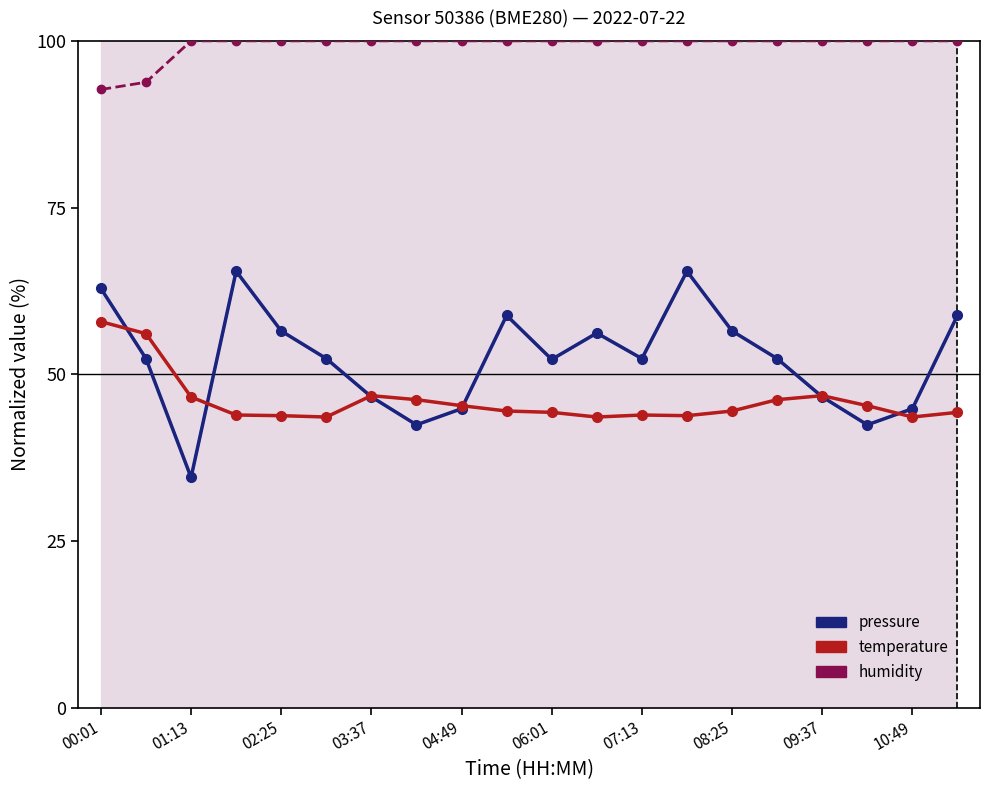

True or false: temperature has a value of 57.9 at 00:01.

True